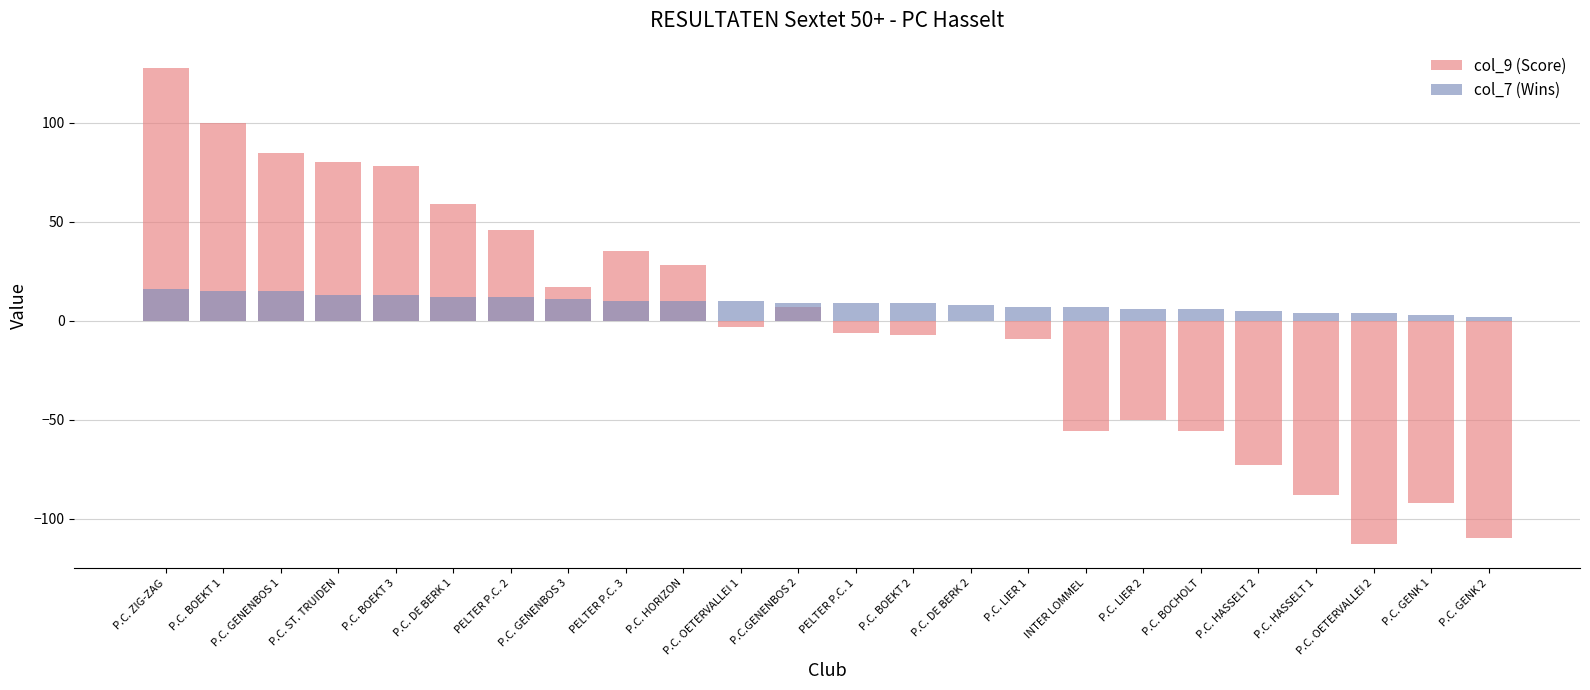

Which series has the widest spread of values?

col_9 (Score)